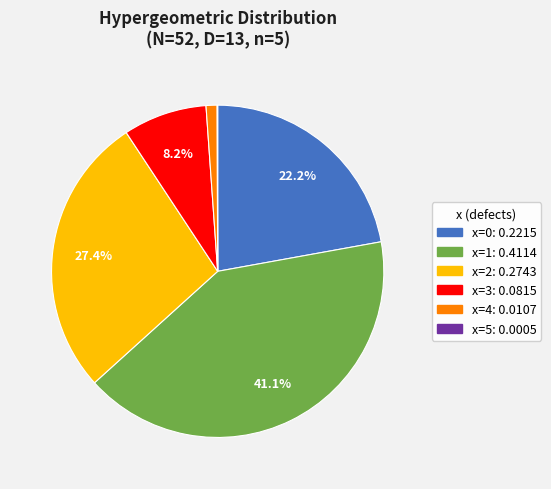

Is there a majority slice in this chart?

No